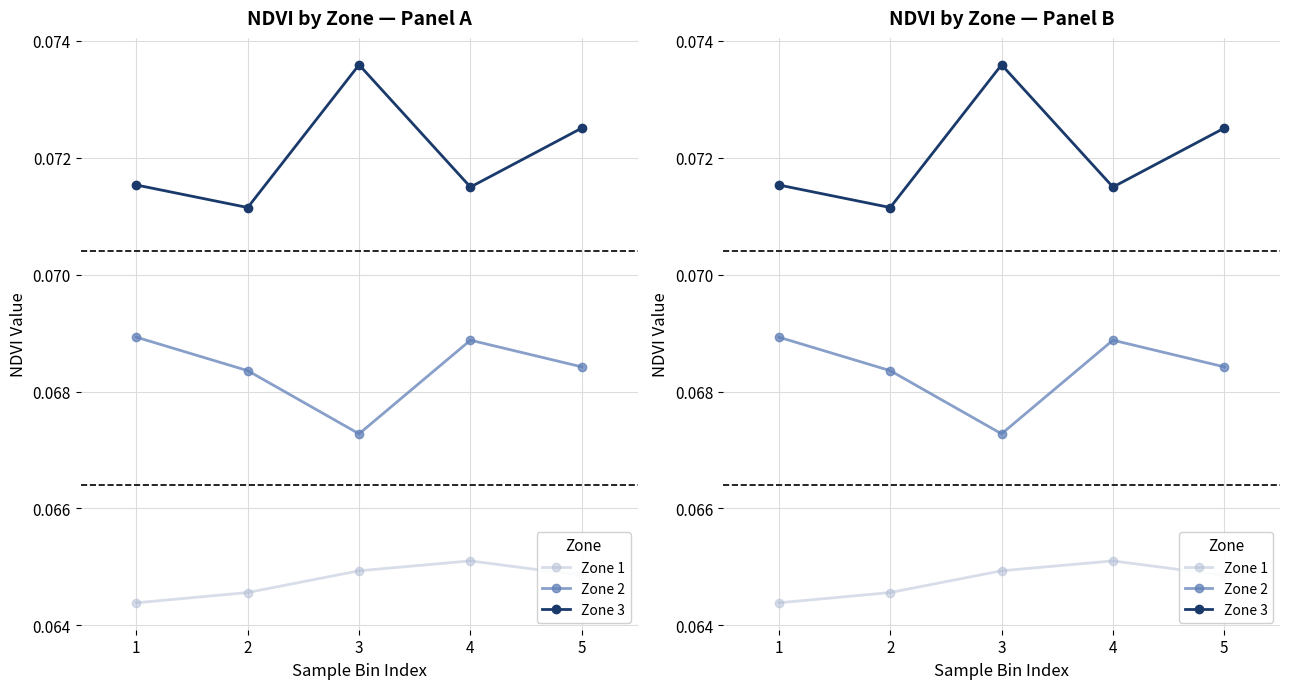

At which category is the sum across all series the highest?

3